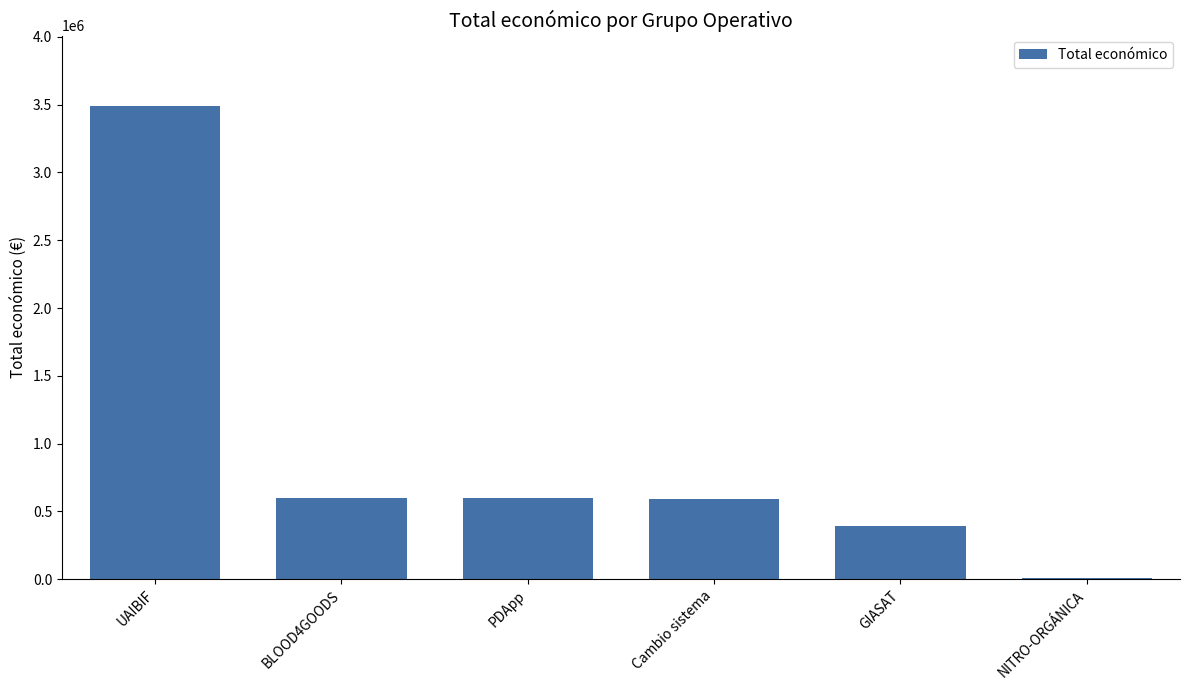

True or false: the data shows 3487018 at UAIBIF.

True